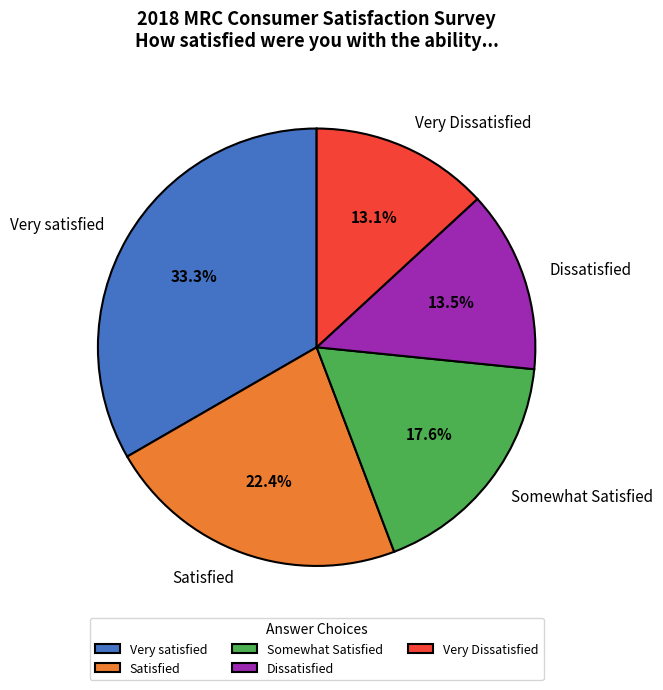

Is there a majority slice in this chart?

No